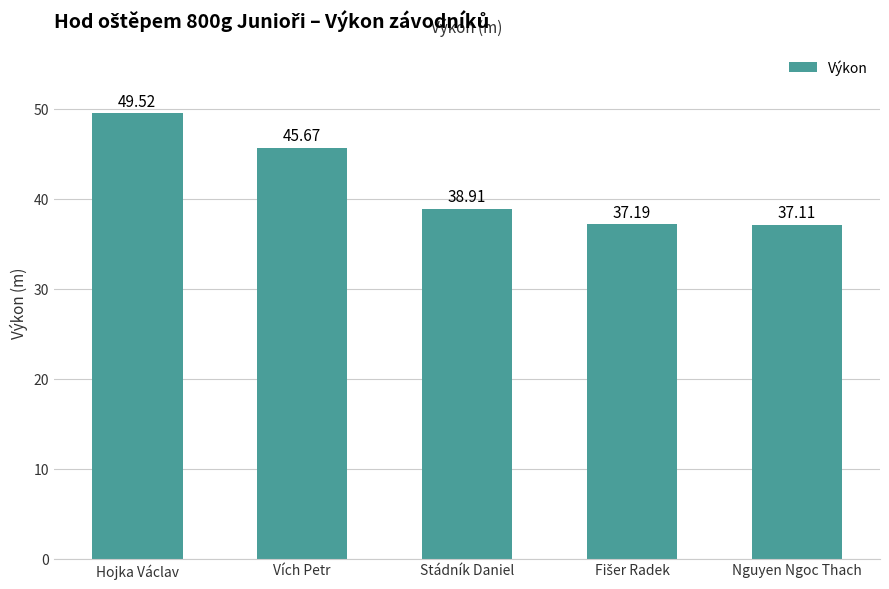

What is the change in value from Stádník Daniel to Nguyen Ngoc Thach?

-1.8